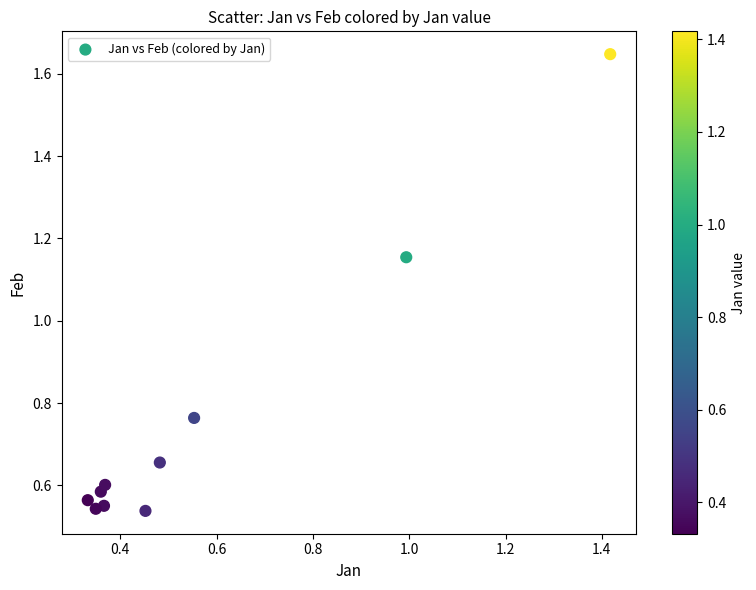

What is the range of X values (max minus min)?

1.1